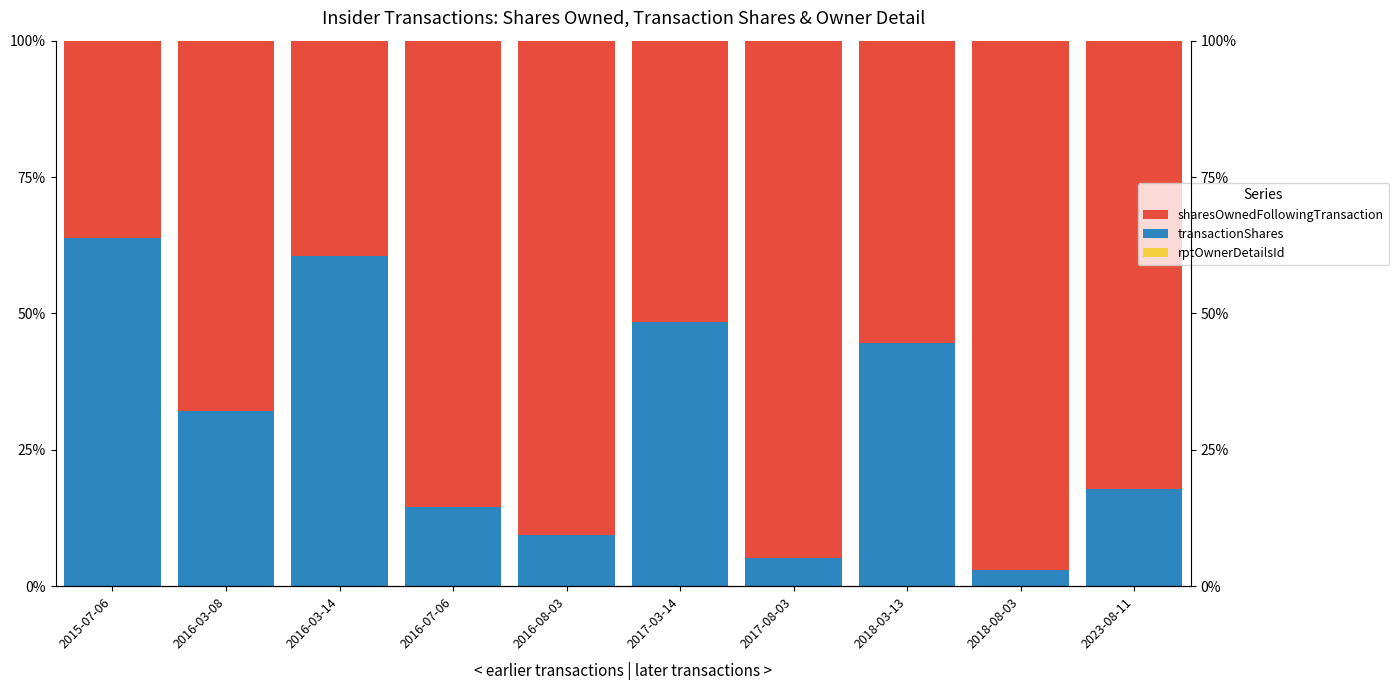

What is the difference between the sharesOwnedFollowingTransaction values at 2023-08-11 and 2018-03-13?

26.9